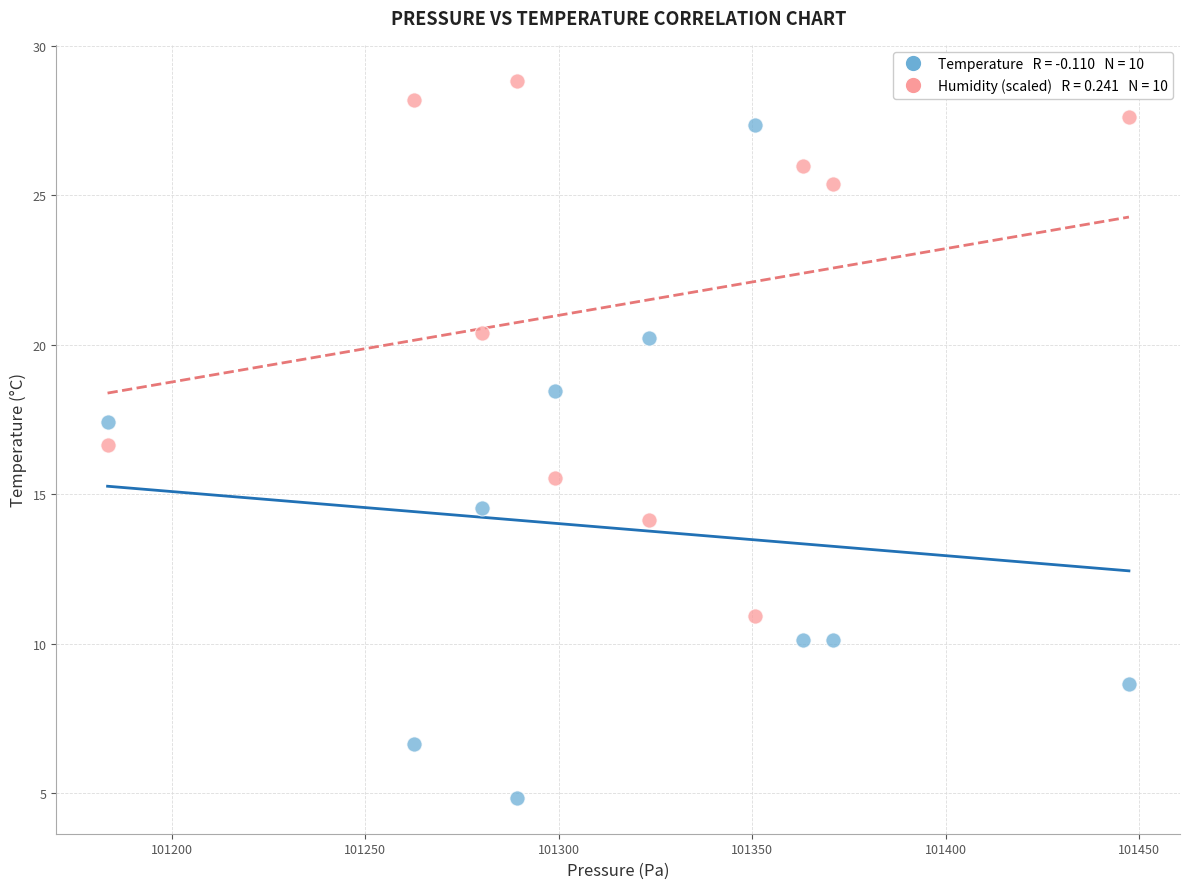

Across all data points, what is the range of X values (max minus min)?

263.9